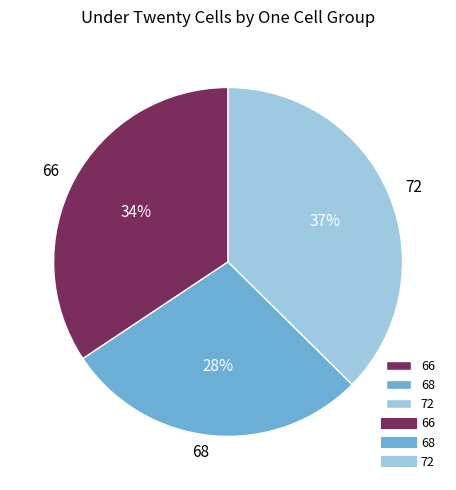

Do 68 and 72 together represent more than half of the pie?

Yes